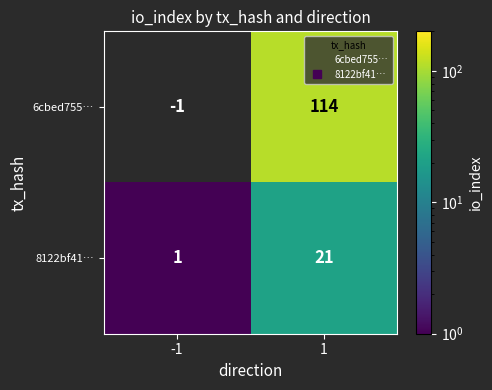

Which category has the highest value across all series?

1